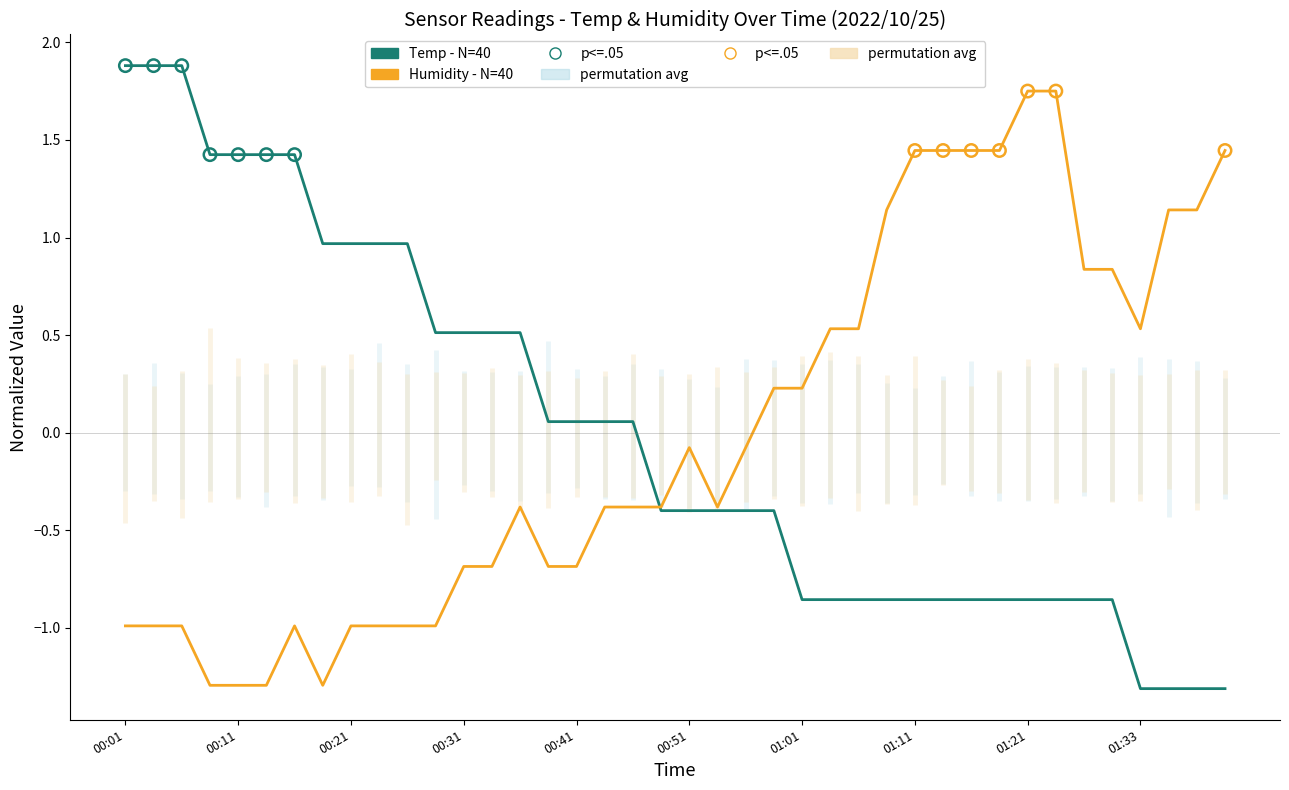

What is the minimum value shown in the chart?

-1.3